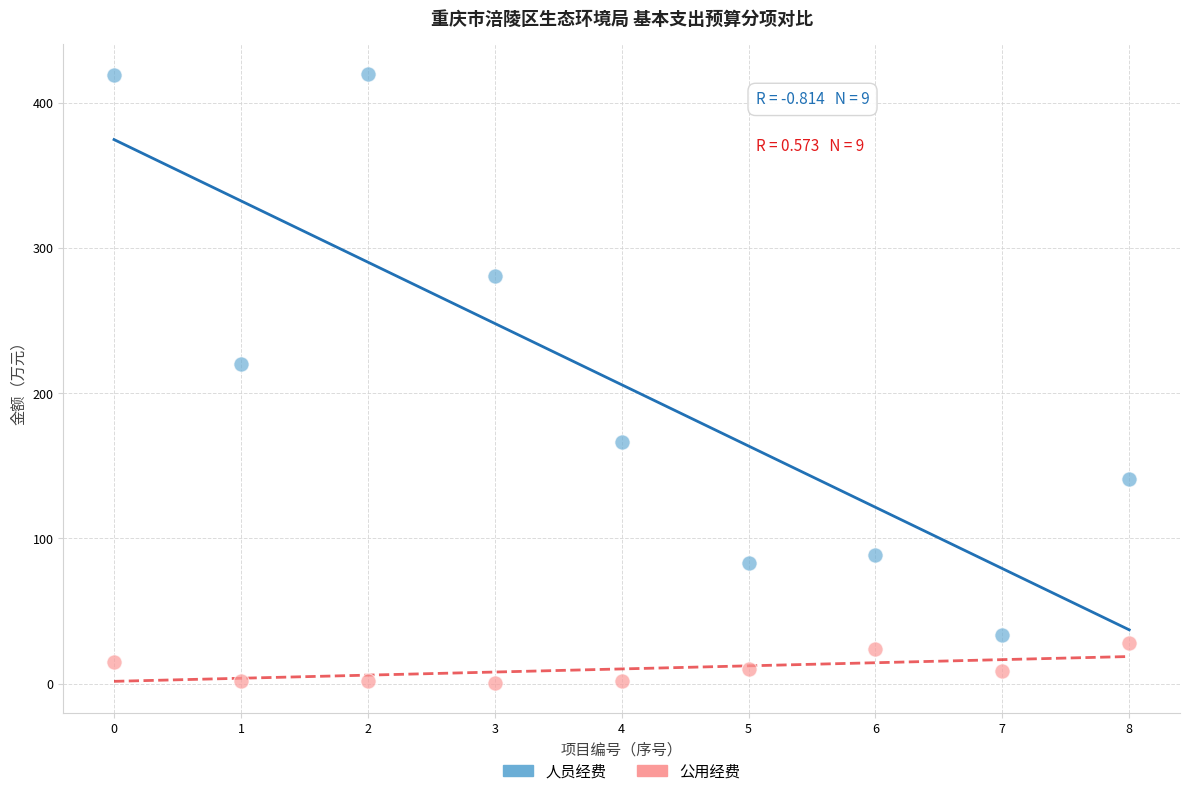

Which series has the widest spread of Y values?

人员经费